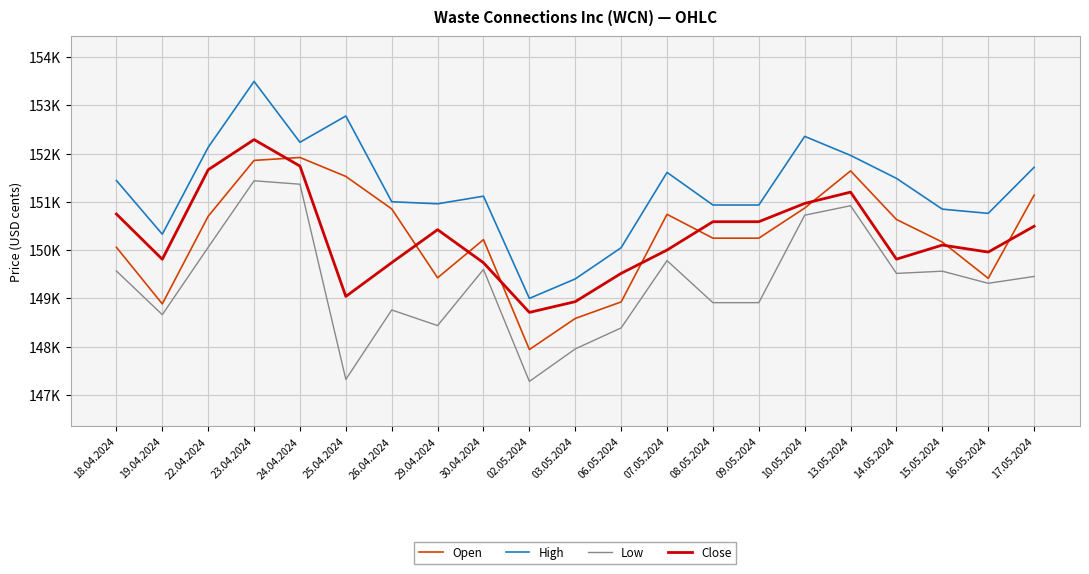

Between 30.04.2024 and 09.05.2024, which series saw the biggest shift?

Close